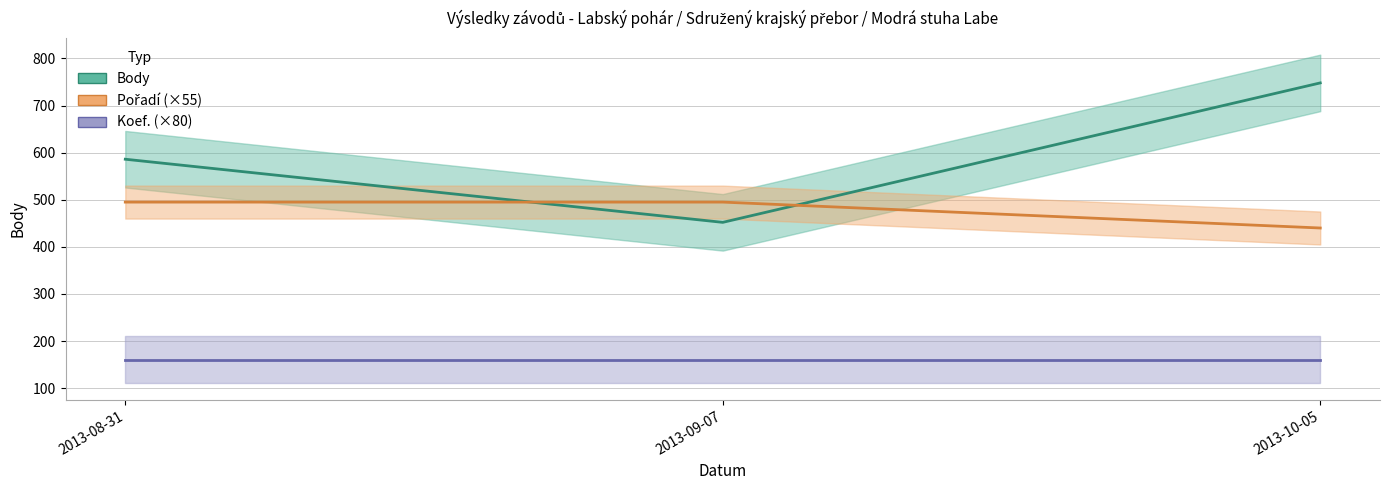

What is the maximum value shown in the chart?

748